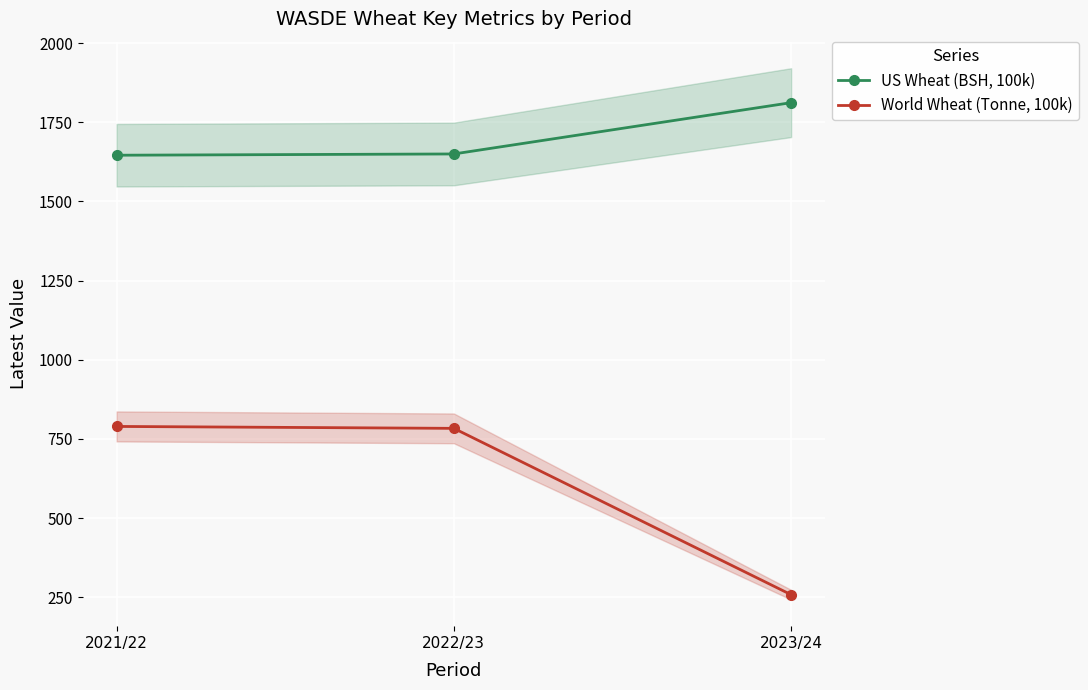

At how many categories does at least one series exceed 1532?

3